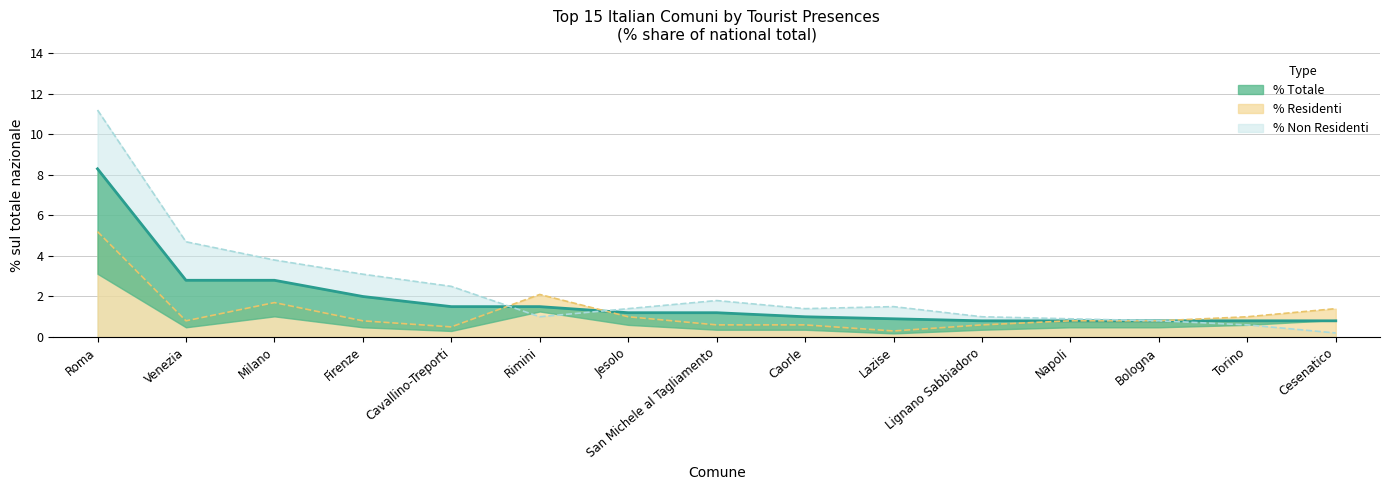

In % Residenti, how many points are lower than both neighbors (excluding endpoints)?

3